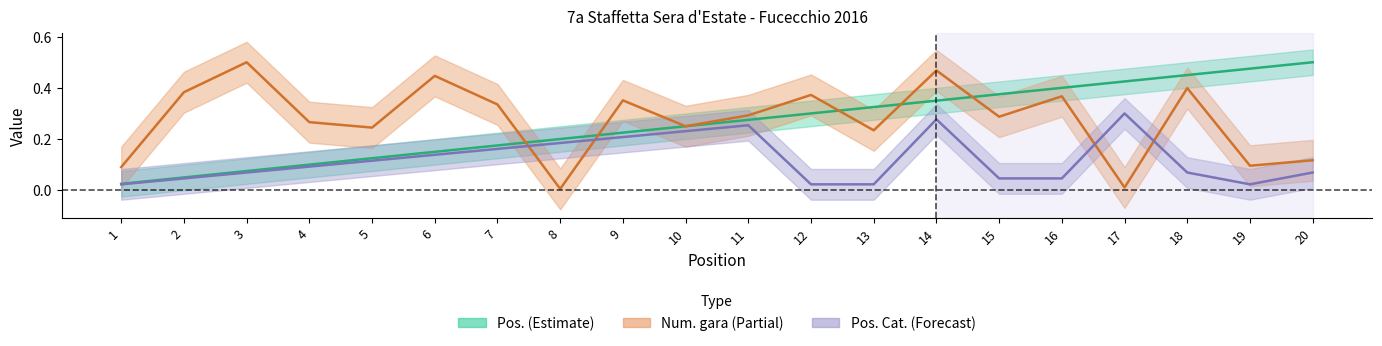

What is the difference between the maximum and second lowest values in the Pos. Cat. series?

0.3